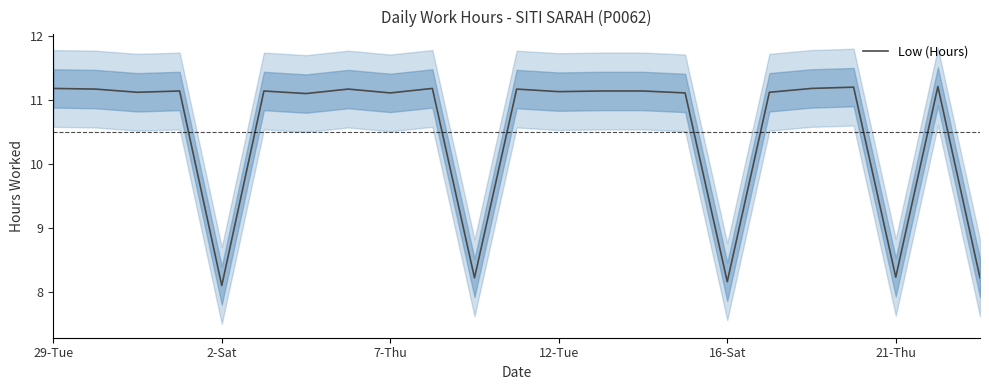

What is the sum of the values at 15 and 6?

22.2